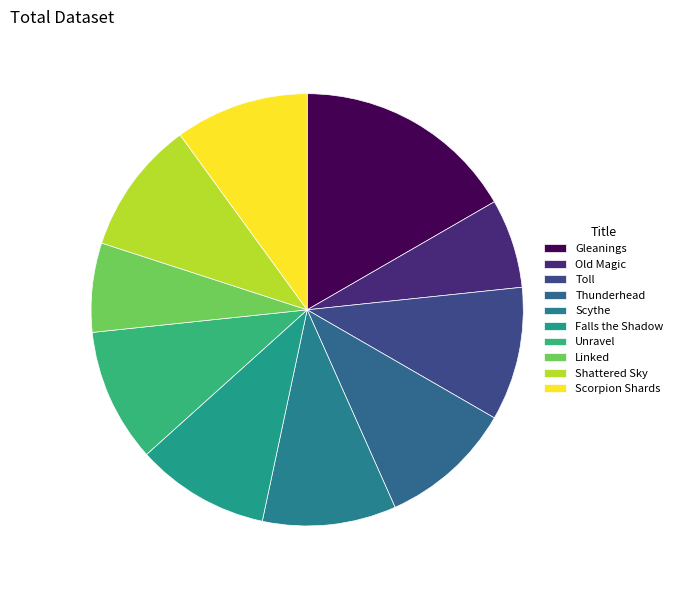

Which category has the biggest portion of the pie?

Gleanings